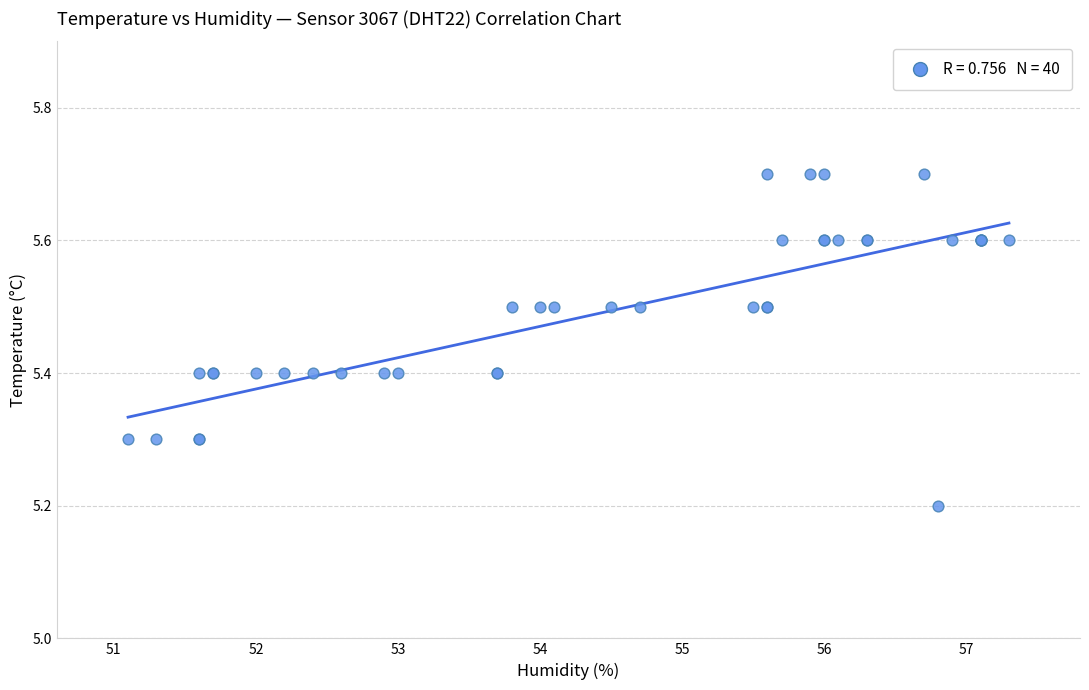

What Y value in the scatter plot is closest to 5?

5.2